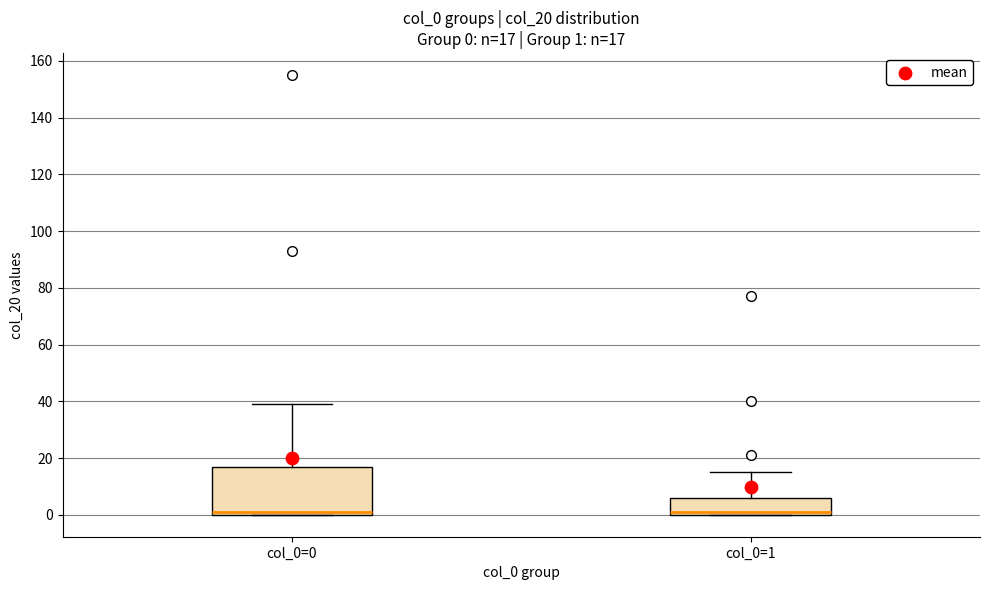

Comparing the boxes themselves (not the whiskers), which one is the tallest?

col_0=0